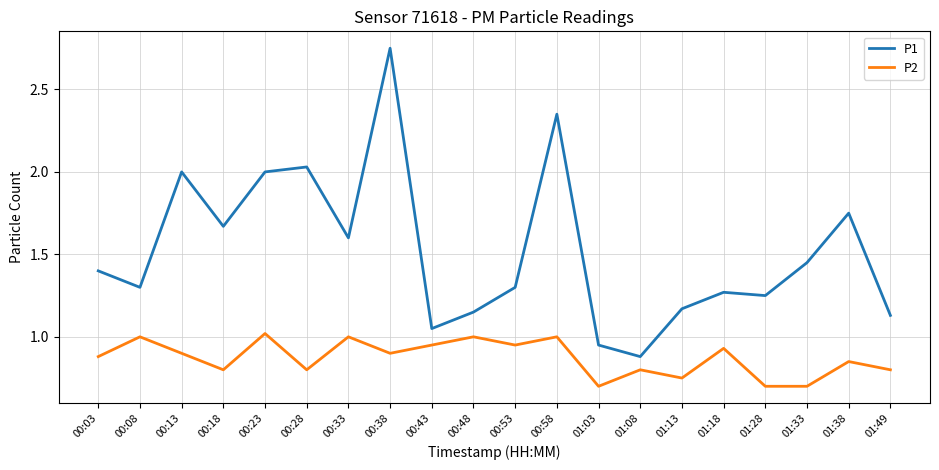

What is the difference between the second highest and minimum values in the P1 series?

1.5